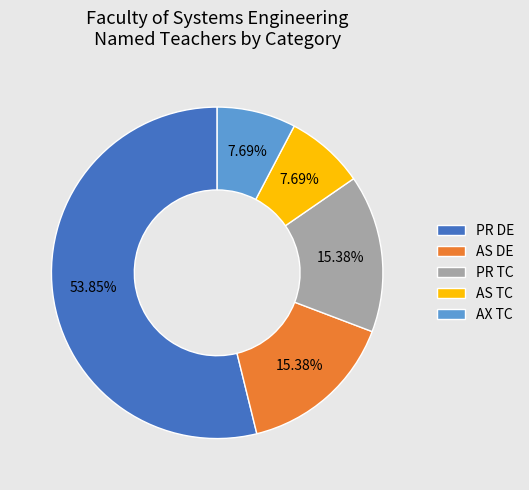

Is it true that AX TC is 1% of the pie?

False